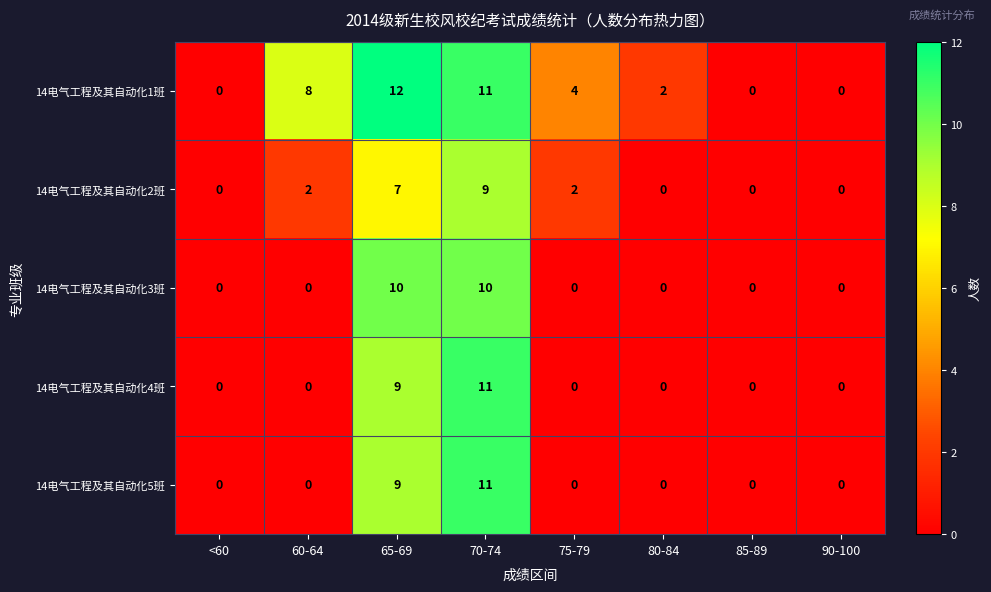

Is it true that 14电气工程及其自动化5班 equals 5 at 85-89?

False